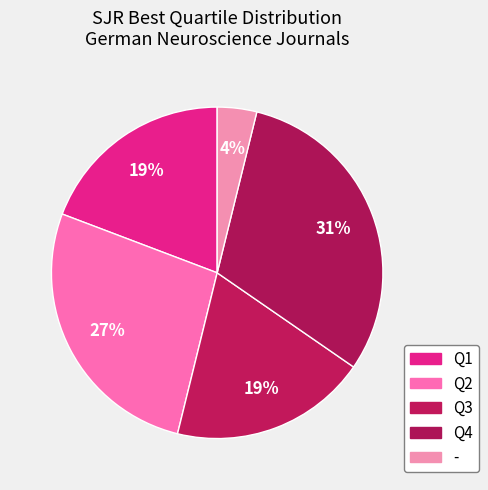

Which slice is the smallest?

-